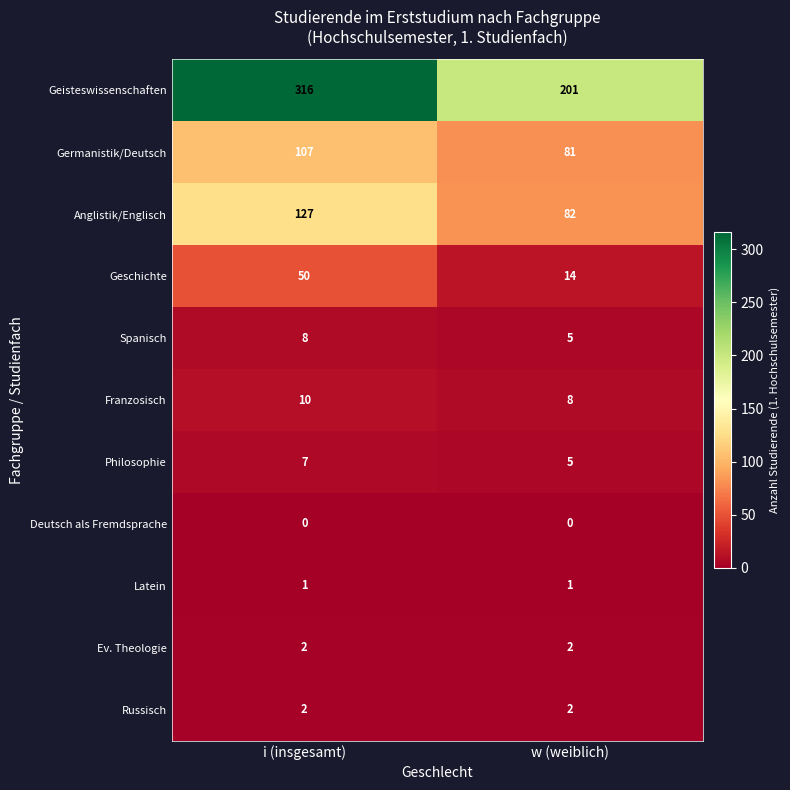

What is the average value of the Geschichte series?

32